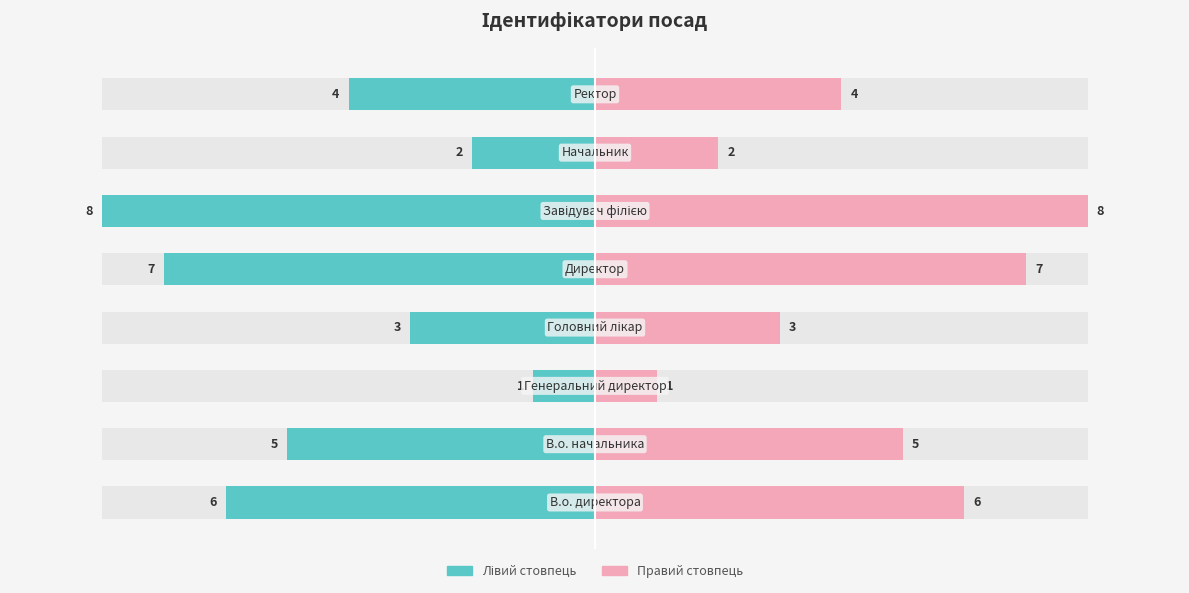

How many Ідентифікатор (правий) values are between 3 and 7?

5